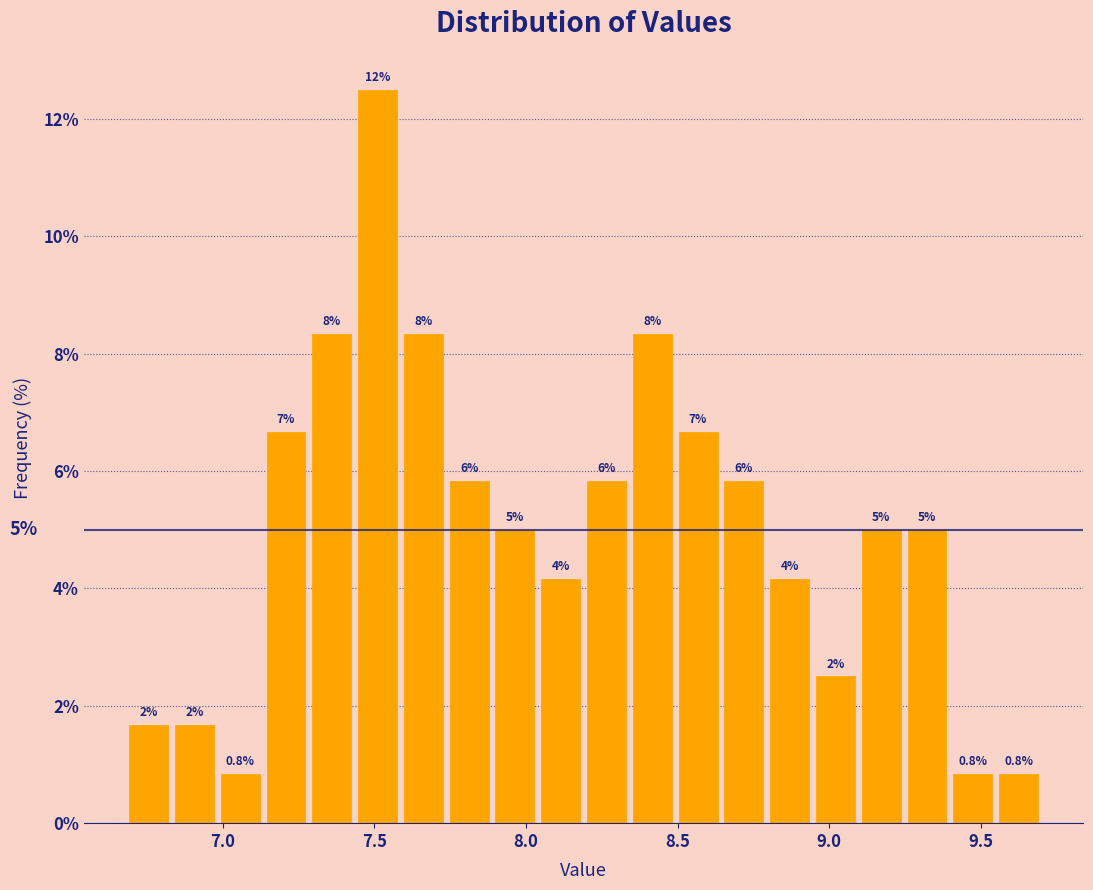

Around what value on the x-axis is the tallest bar? Give the approximate position of its centre, as read against the axis.

7.50